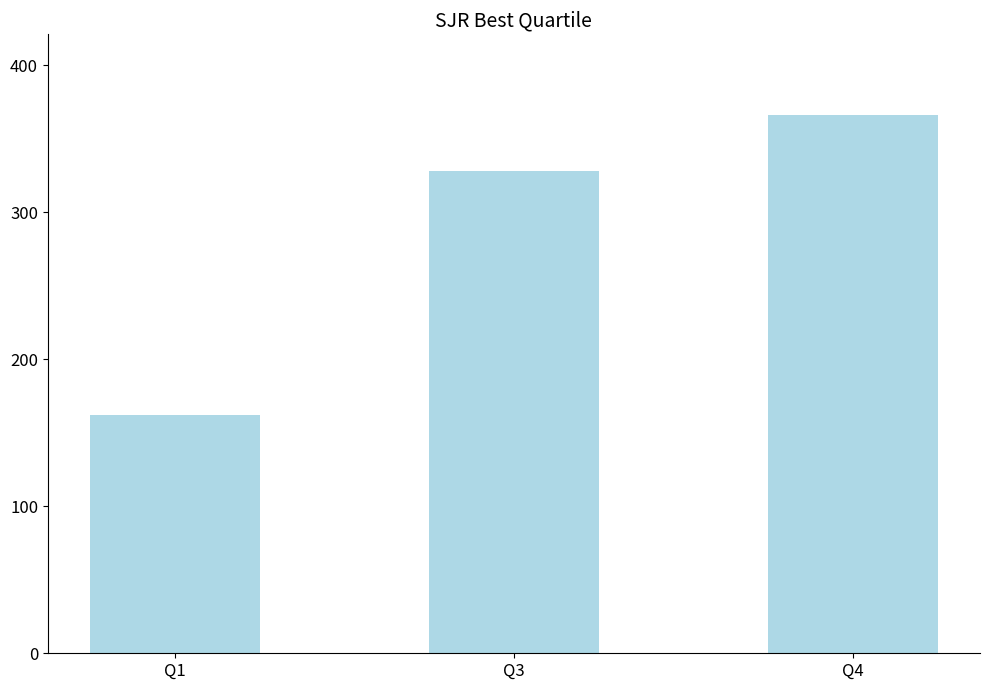

What is the ratio of the value at Q4 to the value at Q1?

2.3